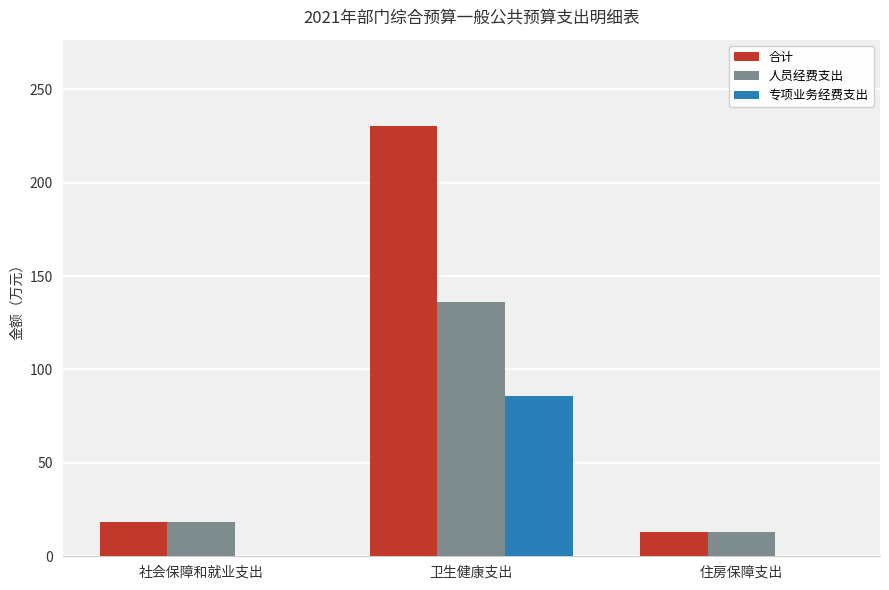

What is the highest value of the 合计 series?

230.4